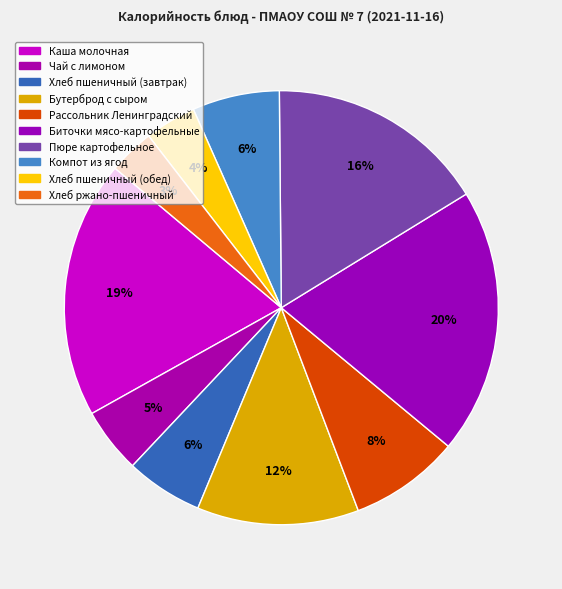

Count the number of slices in the pie.

10